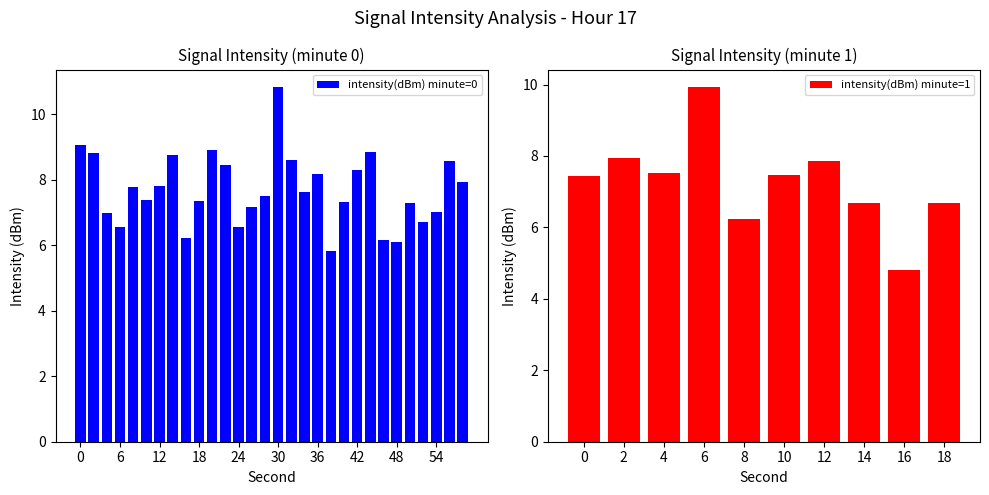

What is the difference between the maximum and minimum values in the intensity(dBm) minute=0 series?

5.0